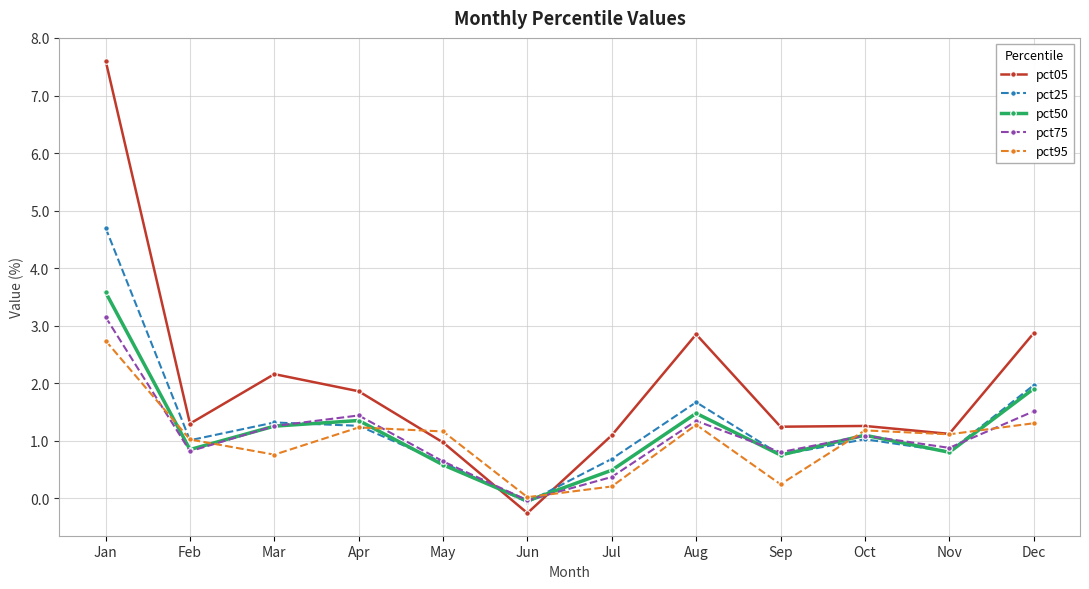

At which category is the sum across all series the highest?

Jan